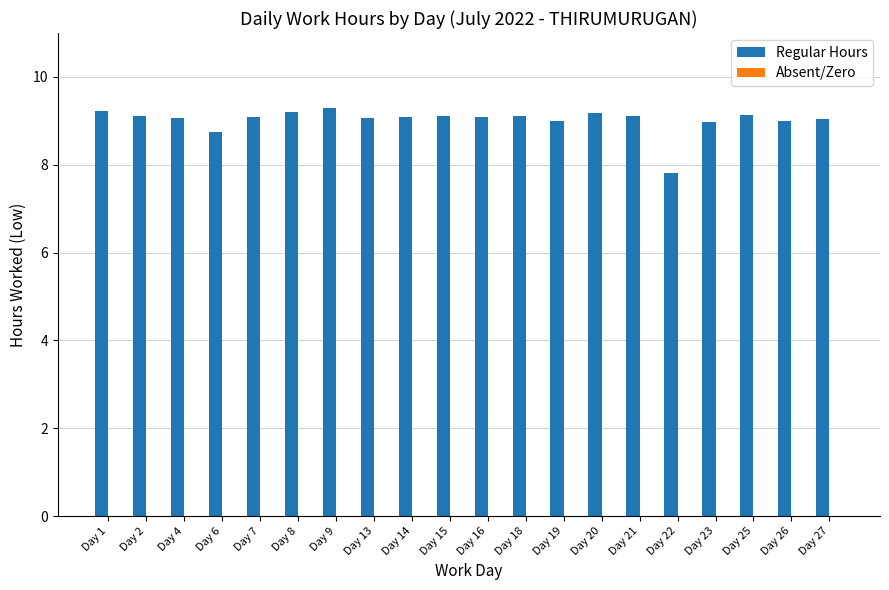

Is it true that the value at Day 1 is 14.4?

False